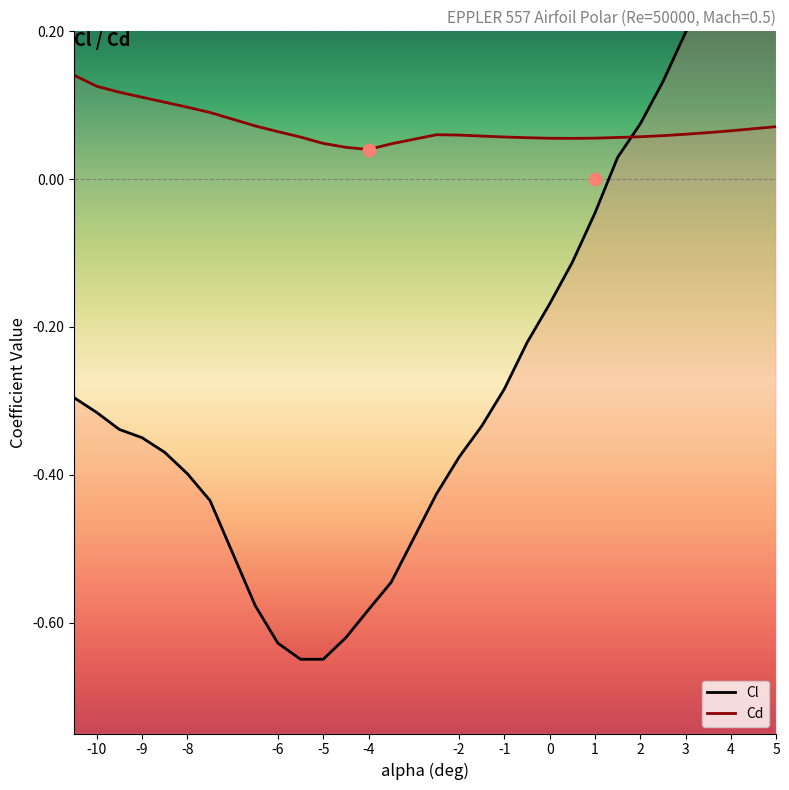

What is the total value across all series at -4?

-0.5